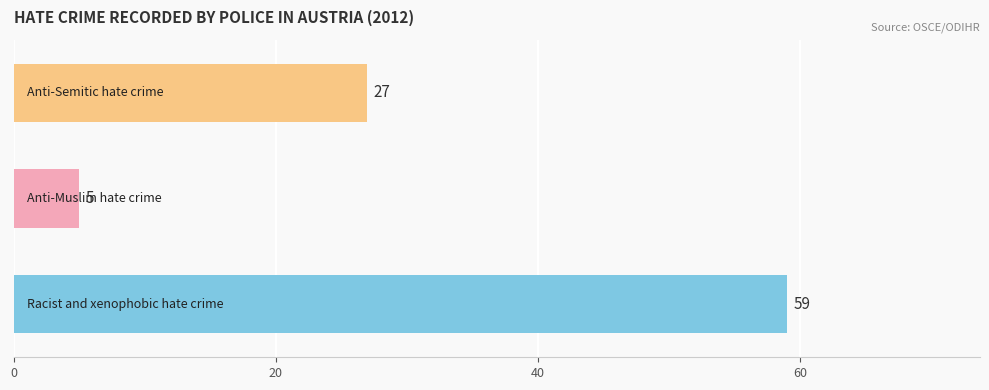

What is the average value?

30